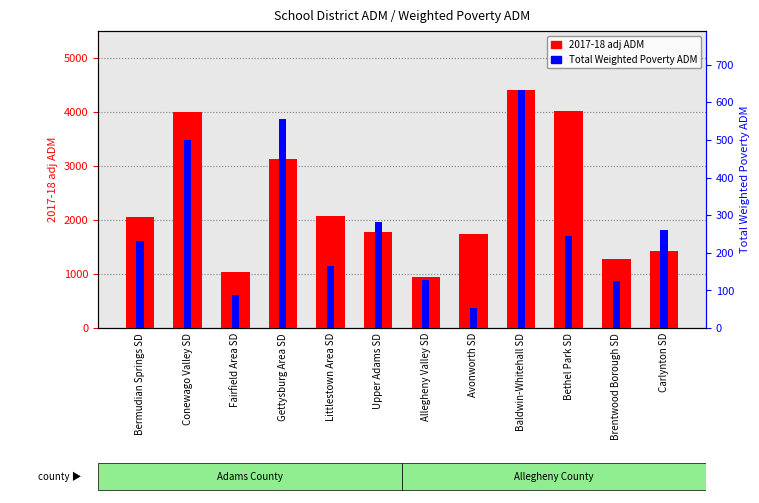

What is the label of the 4th bar from the left?

Gettysburg Area SD